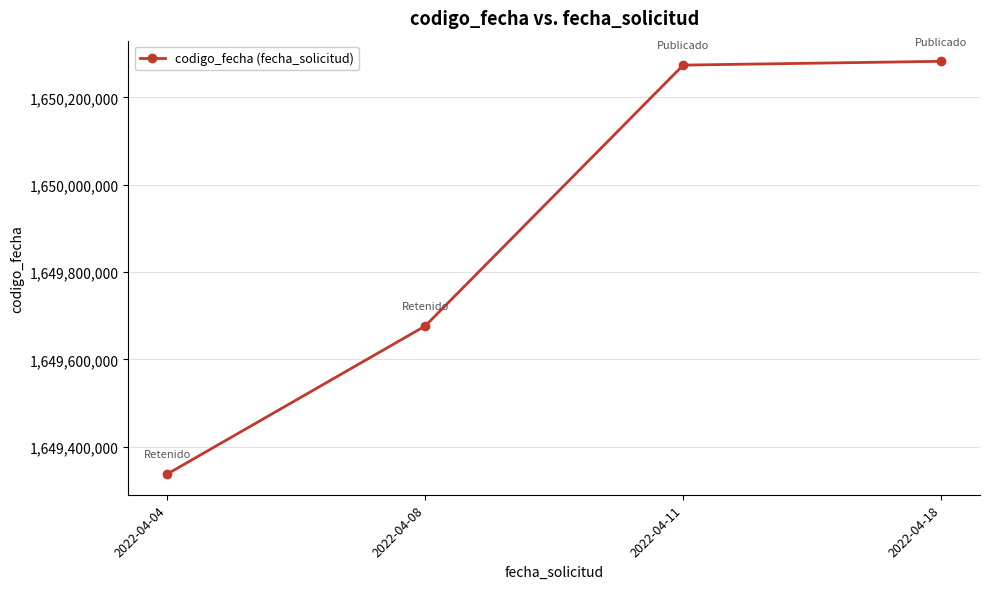

Is it true that the value at 2022-04-08 is 1649676665?

True